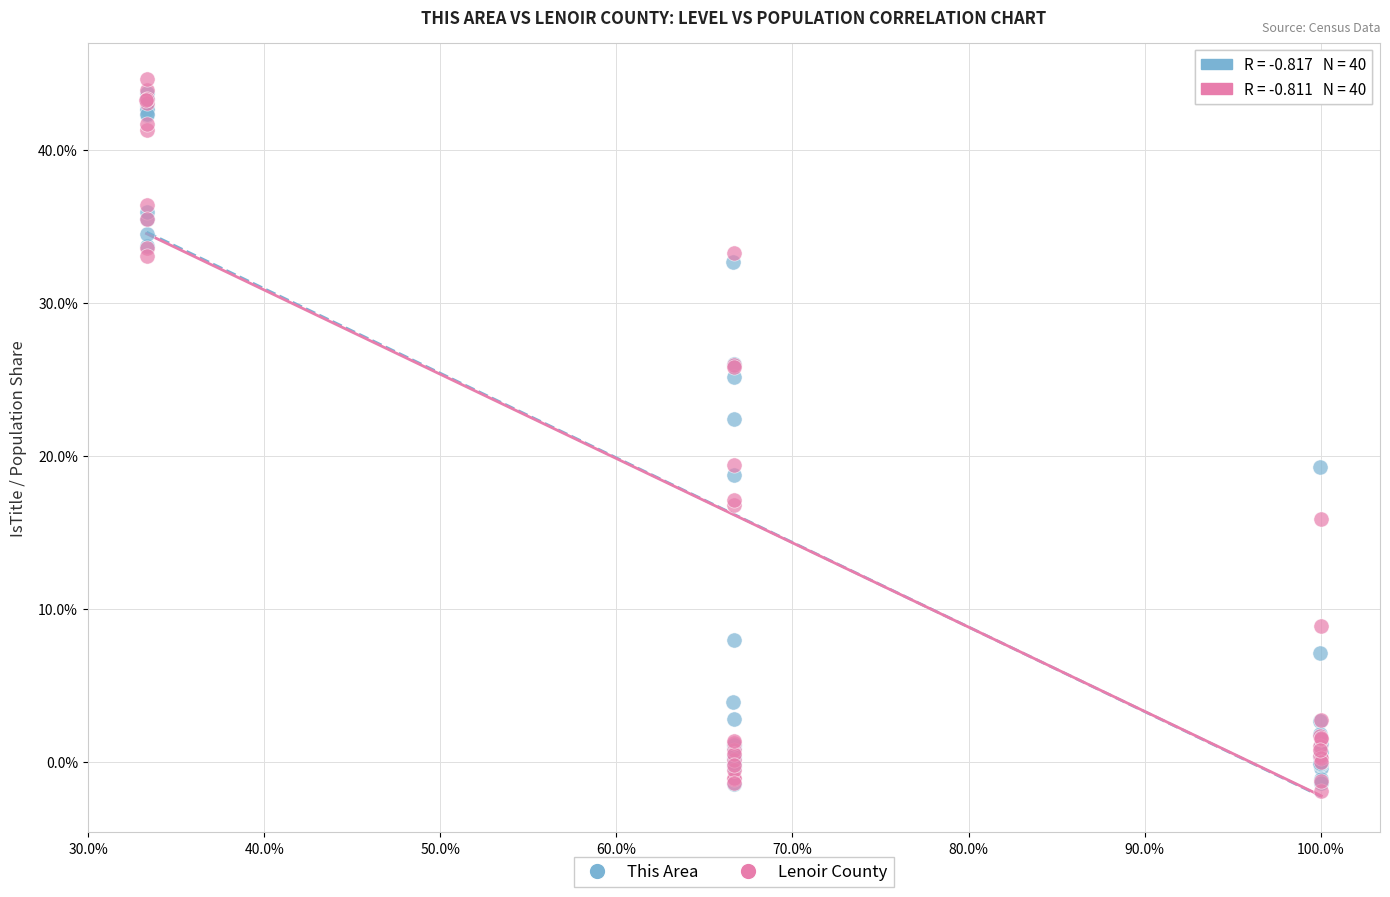

What are all the series names shown in the legend?

This Area, Lenoir County